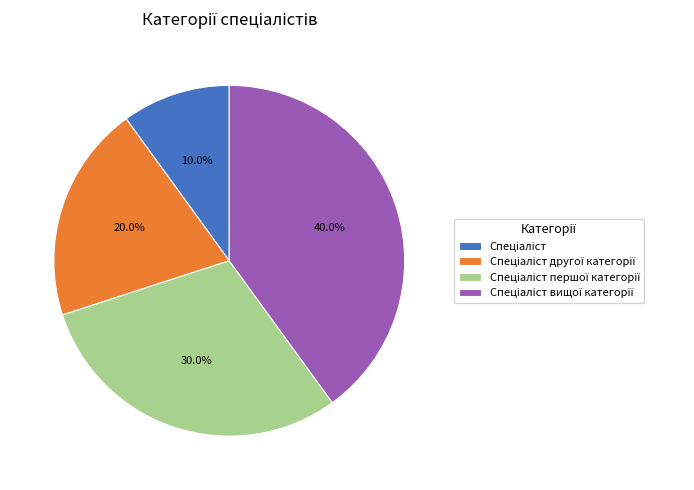

Is there a majority slice in this chart?

No